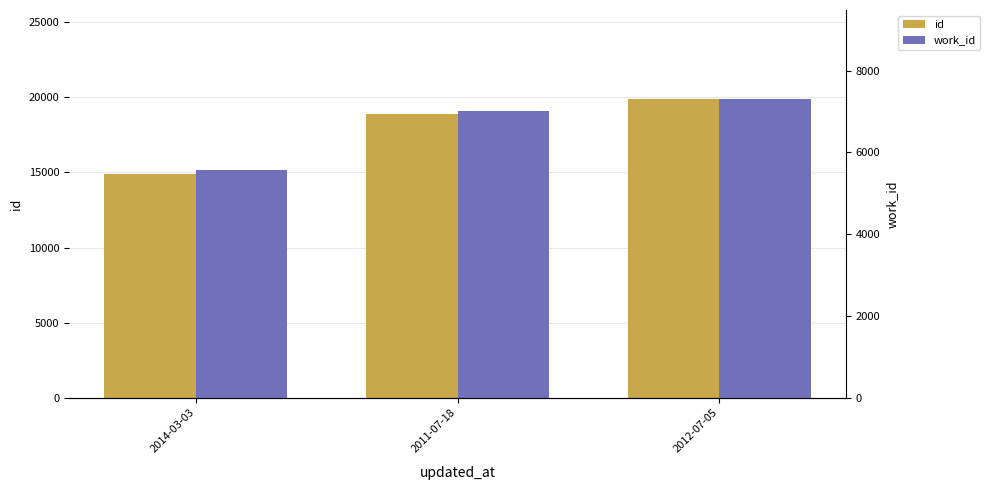

True or false: work_id has a value of 5574 at 2014-03-03.

True